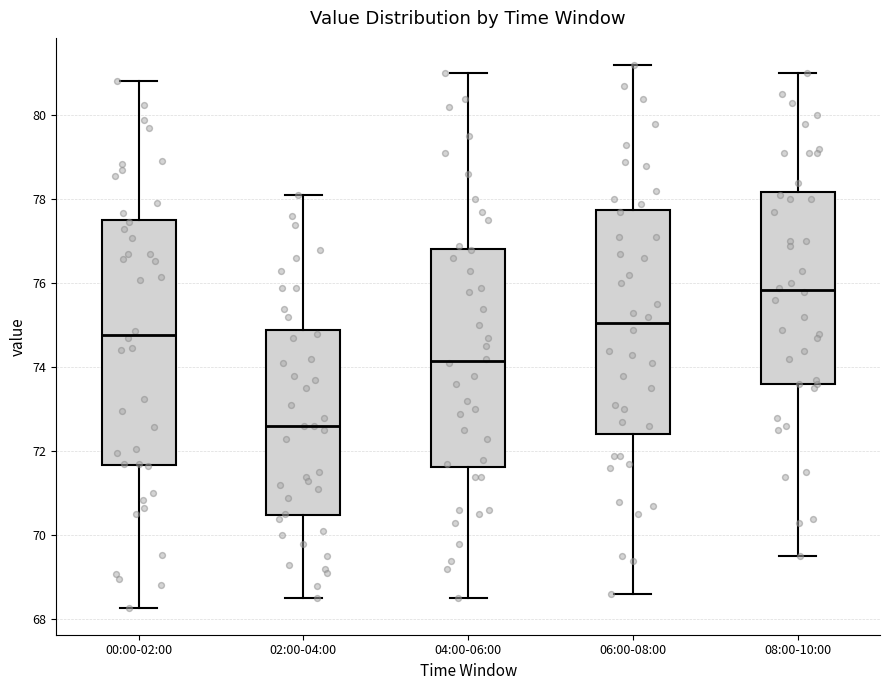

Which box has the lowest median line?

02:00-04:00